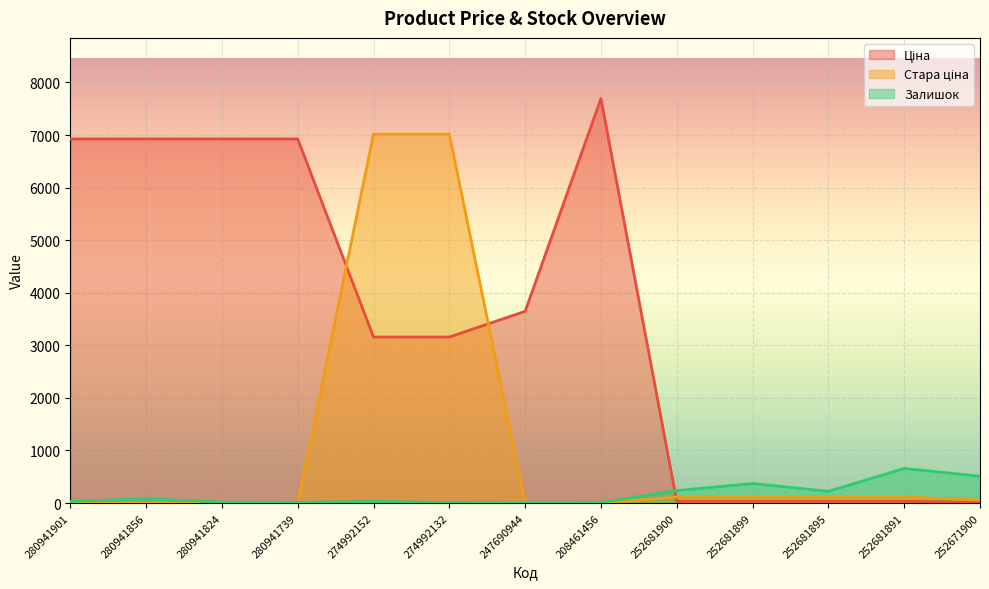

The Залишок series shows 18.5 at 280941739. True or false?

False